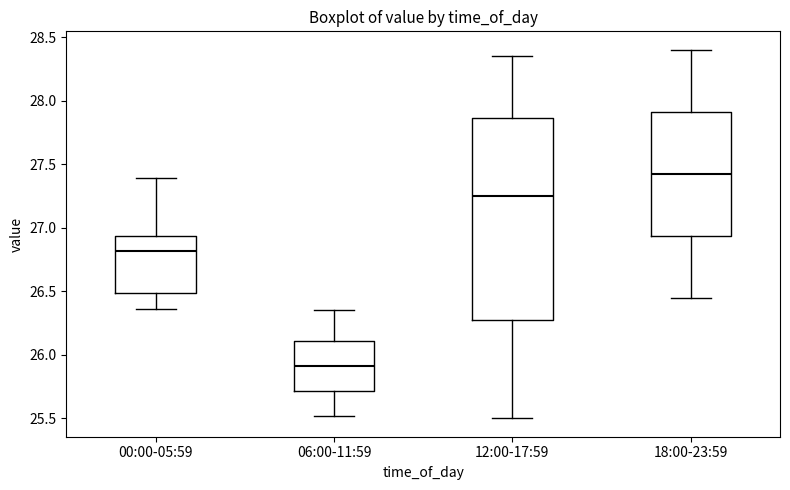

Which box has the lowest median line?

06:00-11:59